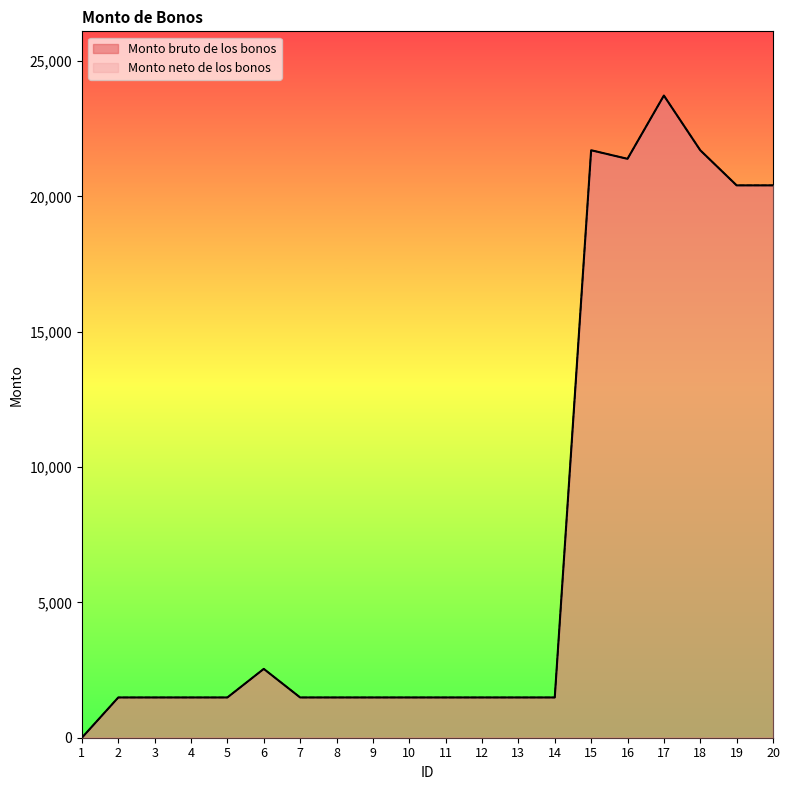

At which label does Monto neto de los bonos reach its peak?

17